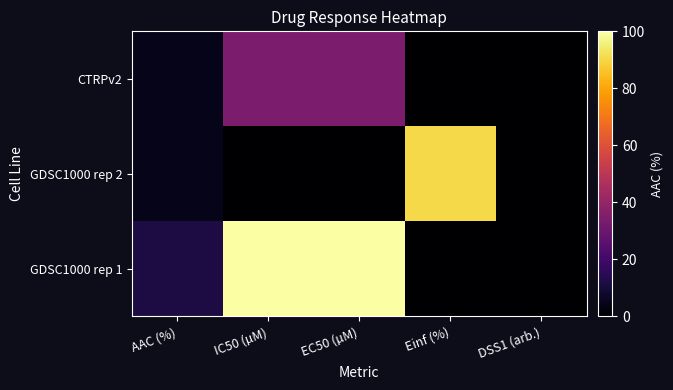

What is the greatest value displayed?

100.0